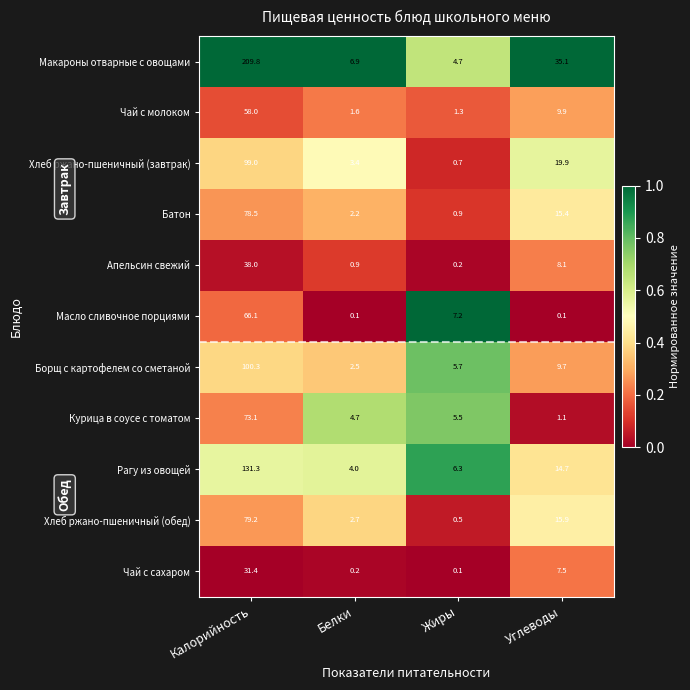

At which category is the sum across all series the highest?

Калорийность